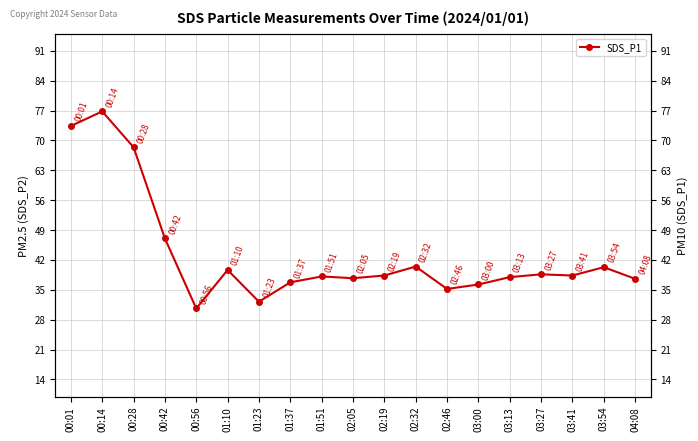

True or false: the data has more than 0 interior local peaks.

True